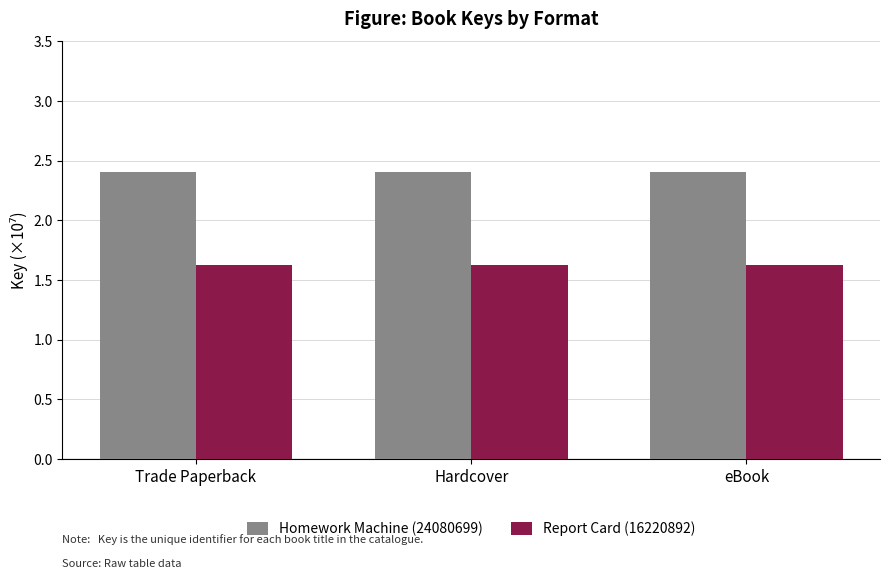

List the series in order of their overall mean, lowest first.

Report Card (16220892), Homework Machine (24080699)